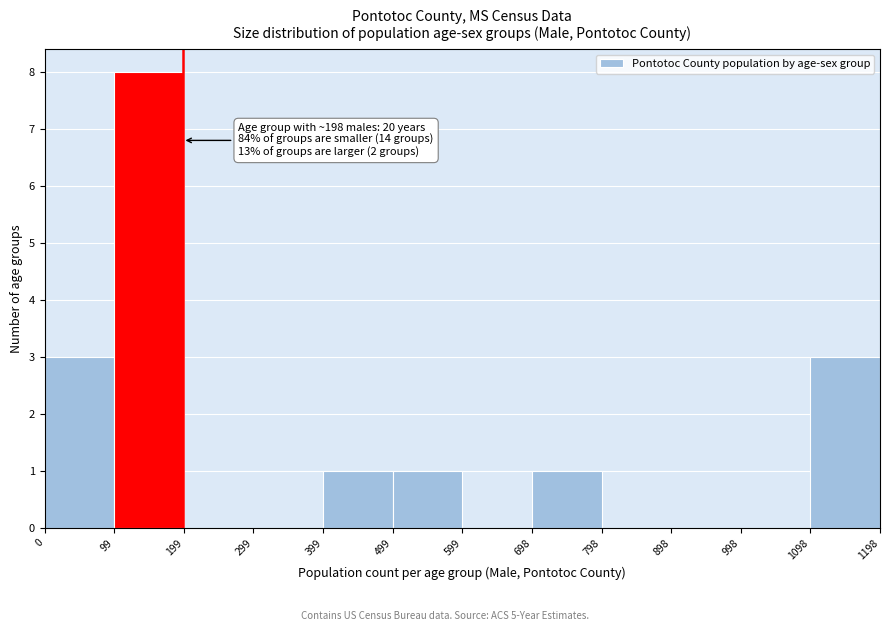

Which range on the x-axis has the tallest bar?

99 to 199